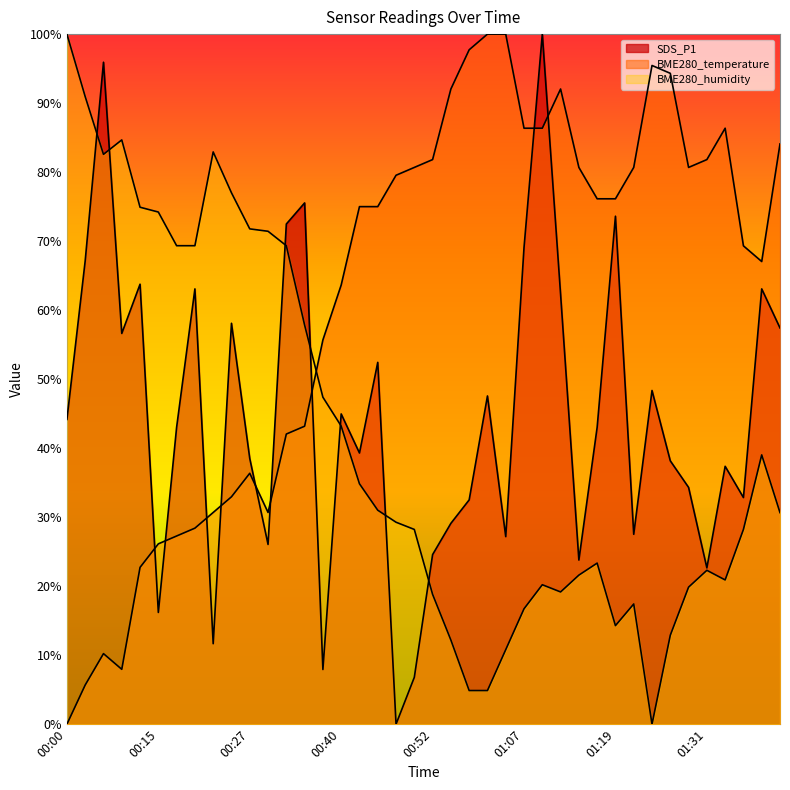

Where is the first local minimum for BME280_humidity?

00:08